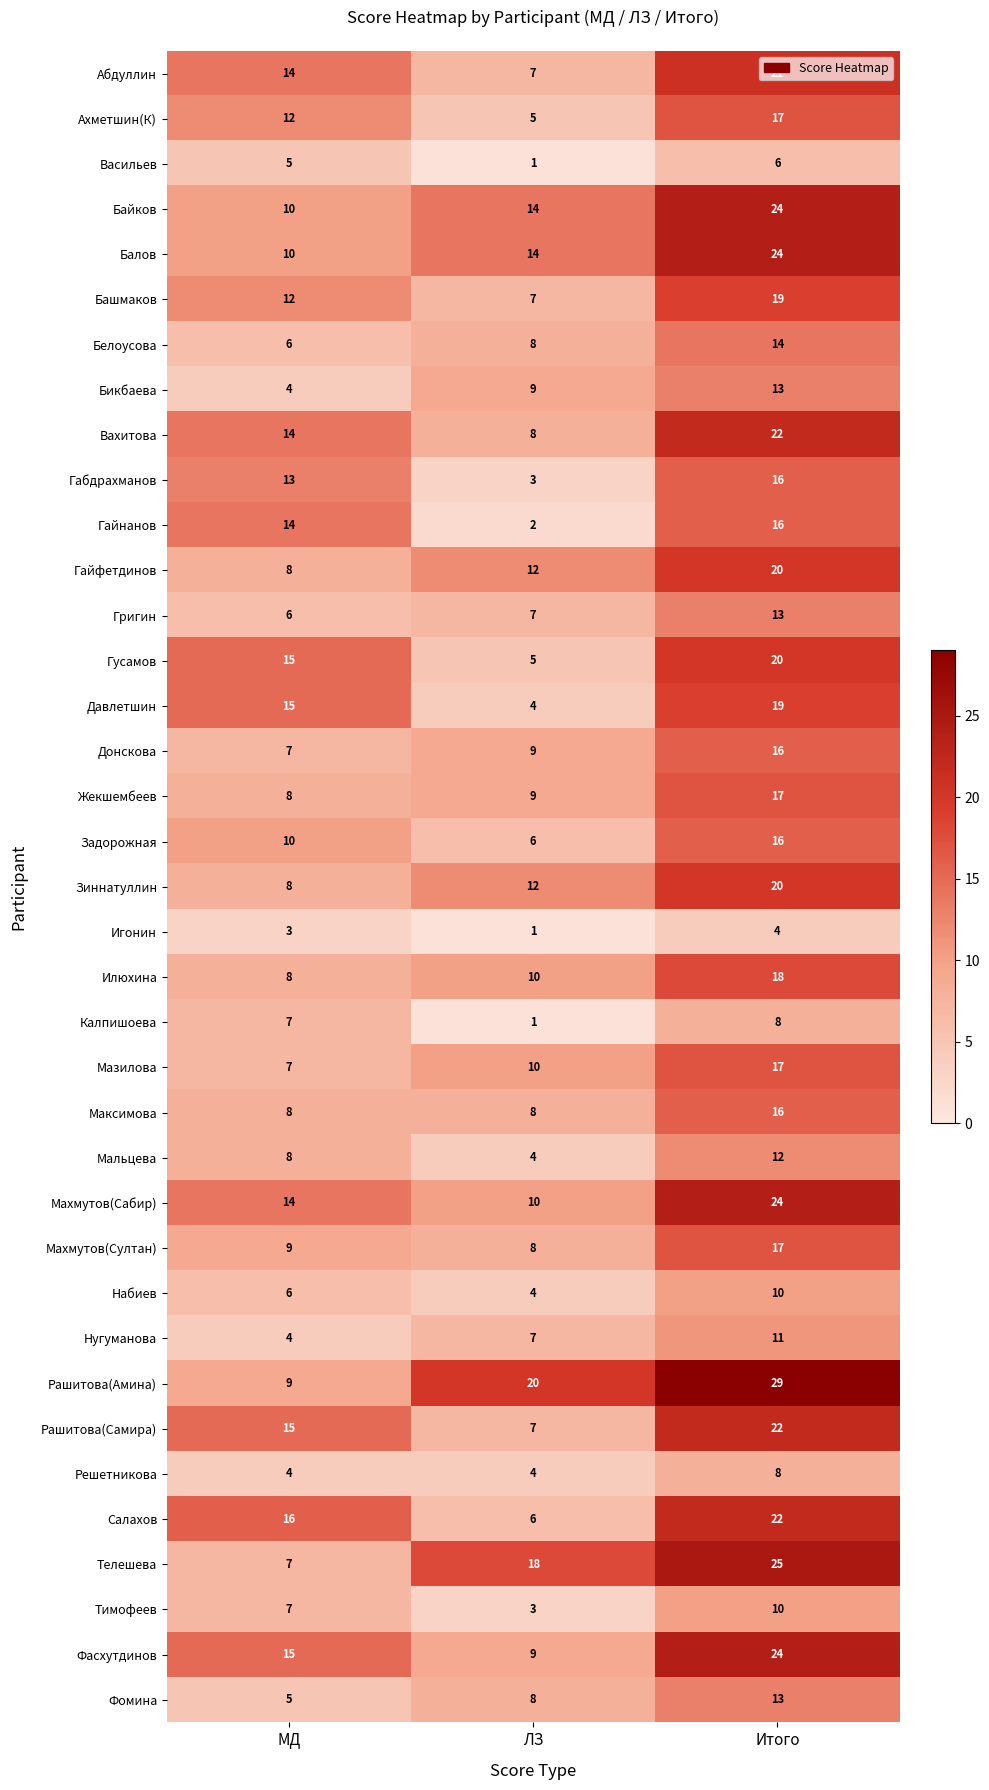

What is the sum of the Вахитова values at Итого and ЛЗ?

30